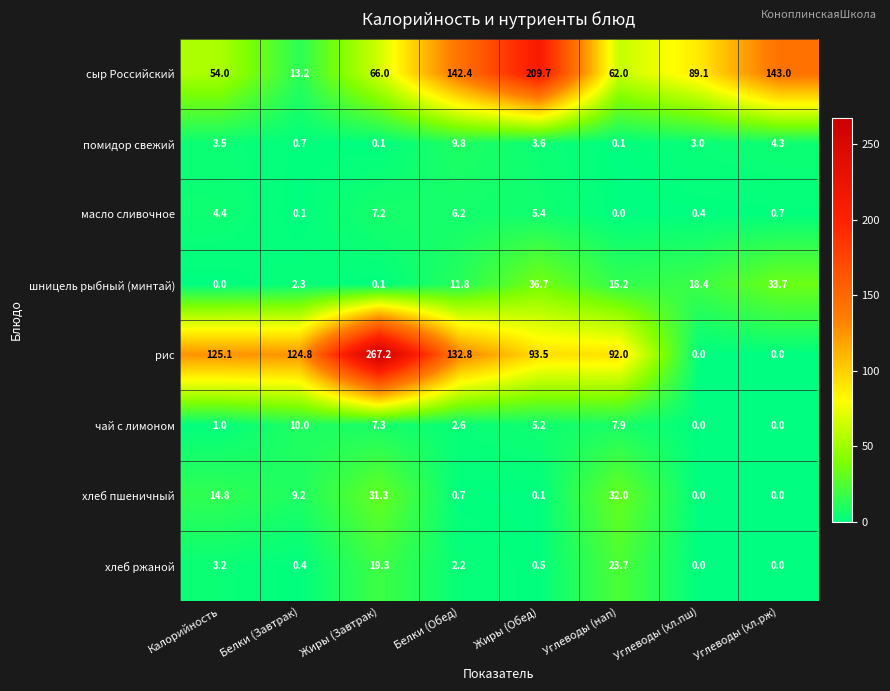

What is the highest value of the рис series?

267.2